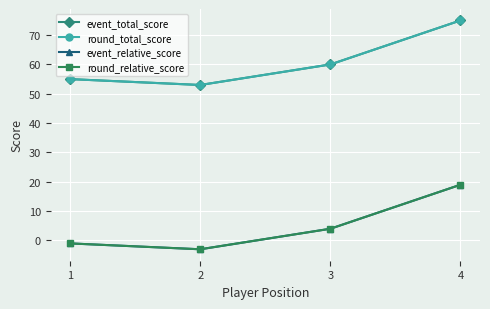

Does the chart have visible grid lines?

Yes